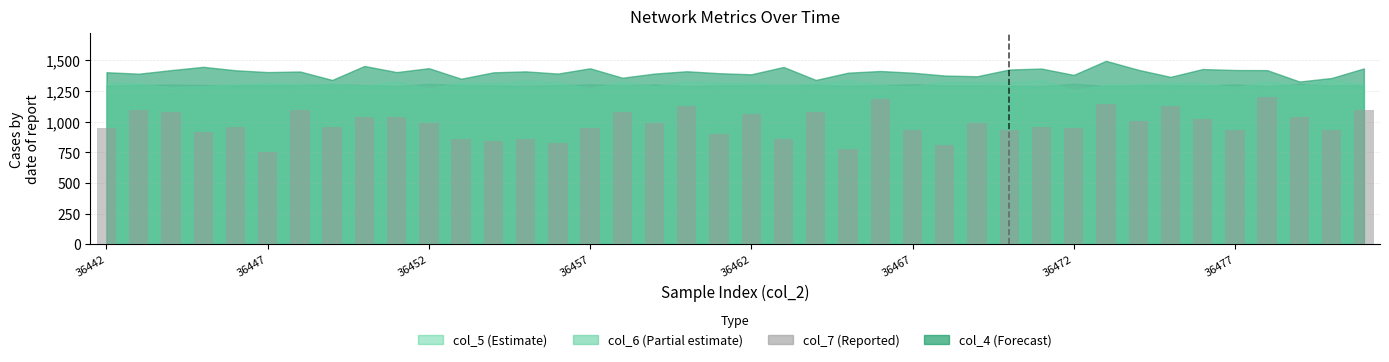

What is the difference between the maximum and minimum values?

450